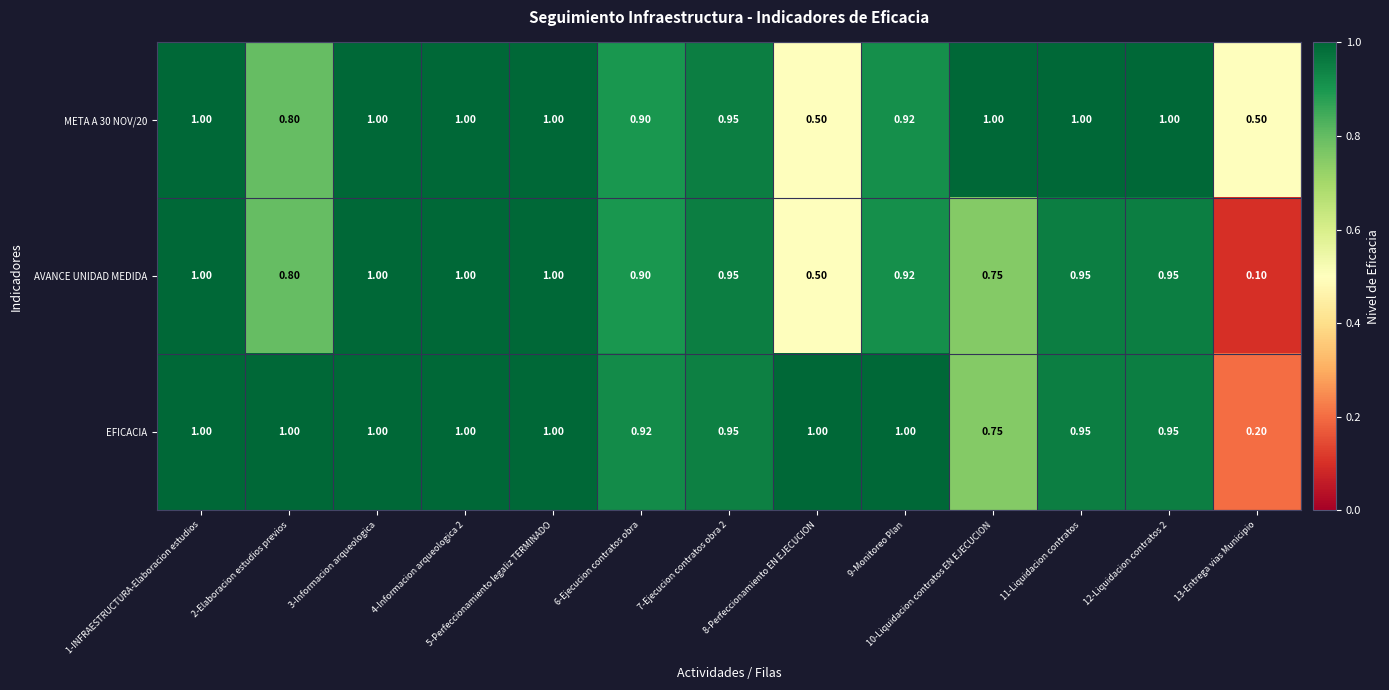

Which series has the largest range (max minus min)?

AVANCE UNIDAD MEDIDA